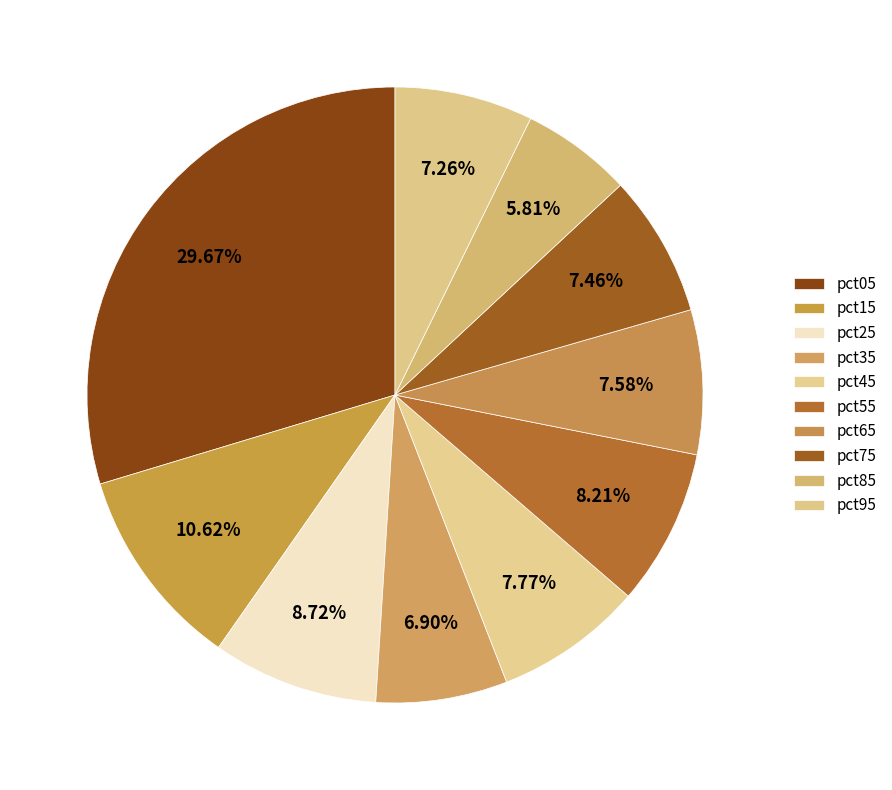

The pct75 slice represents 1% of the pie. True or false?

False